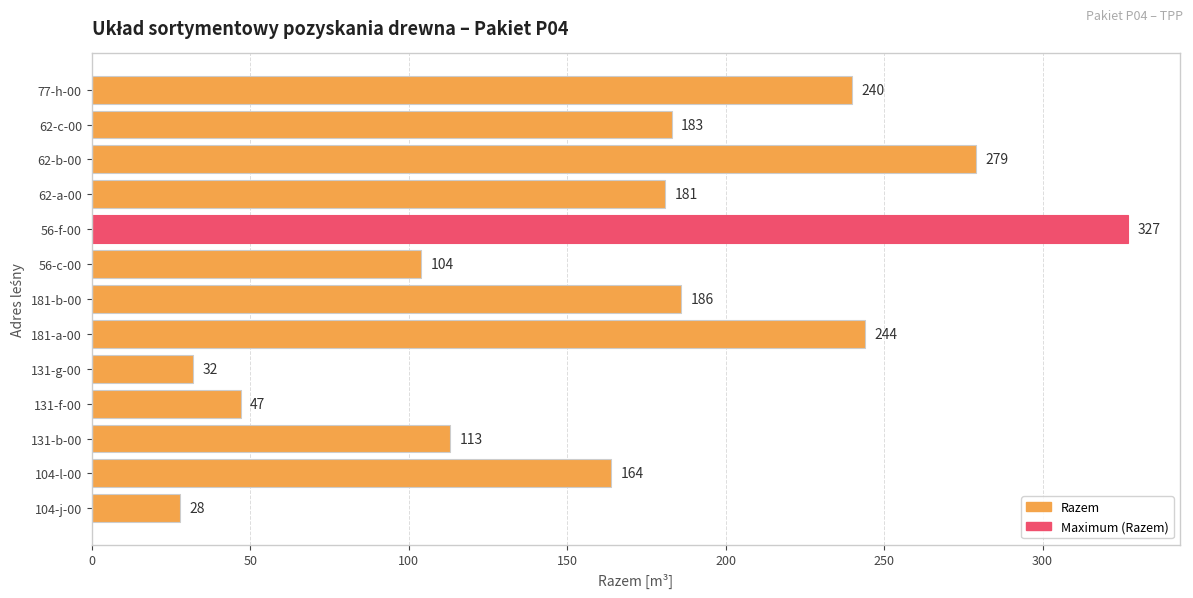

Rank the categories by value from lowest to highest.

104-j-00, 131-g-00, 131-f-00, 56-c-00, 131-b-00, 104-l-00, 62-a-00, 62-c-00, 181-b-00, 77-h-00, 181-a-00, 62-b-00, 56-f-00